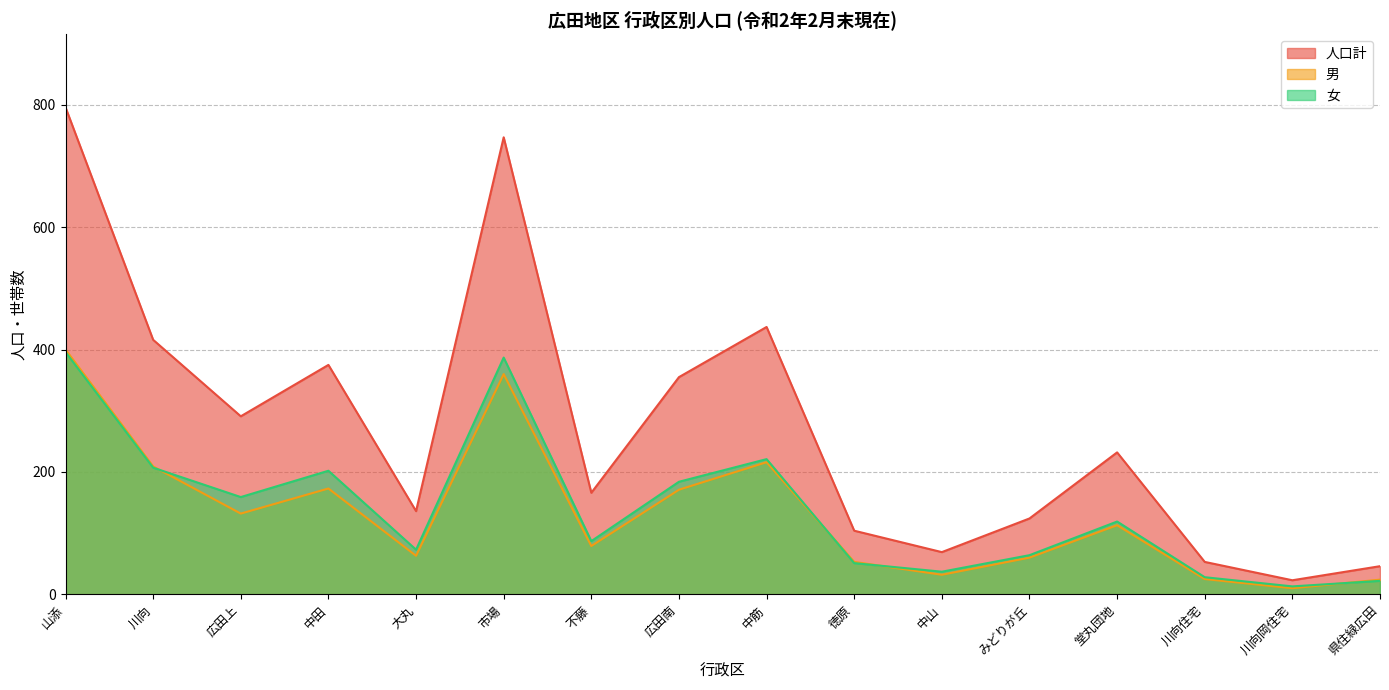

List the labels in order of 男 value, largest first.

山添, 市場, 中筋, 川向, 中田, 広田南, 広田上, 堂丸団地, 不藤, 大丸, みどりが丘, 徳原, 中山, 川向住宅, 県住緑広田, 川向岡住宅